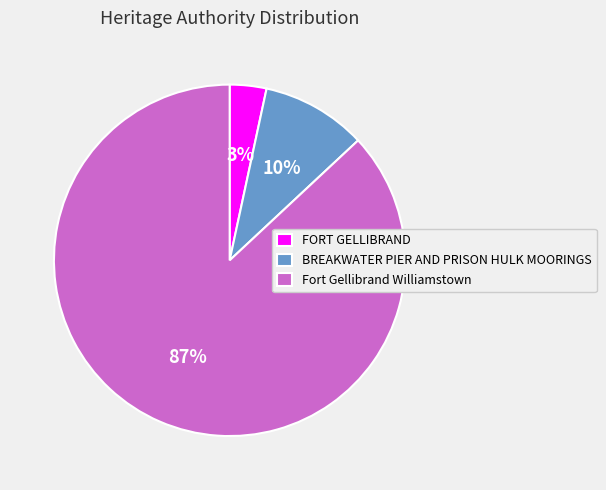

To the nearest percent, what percentage of the pie is Fort Gellibrand Williamstown?

87%